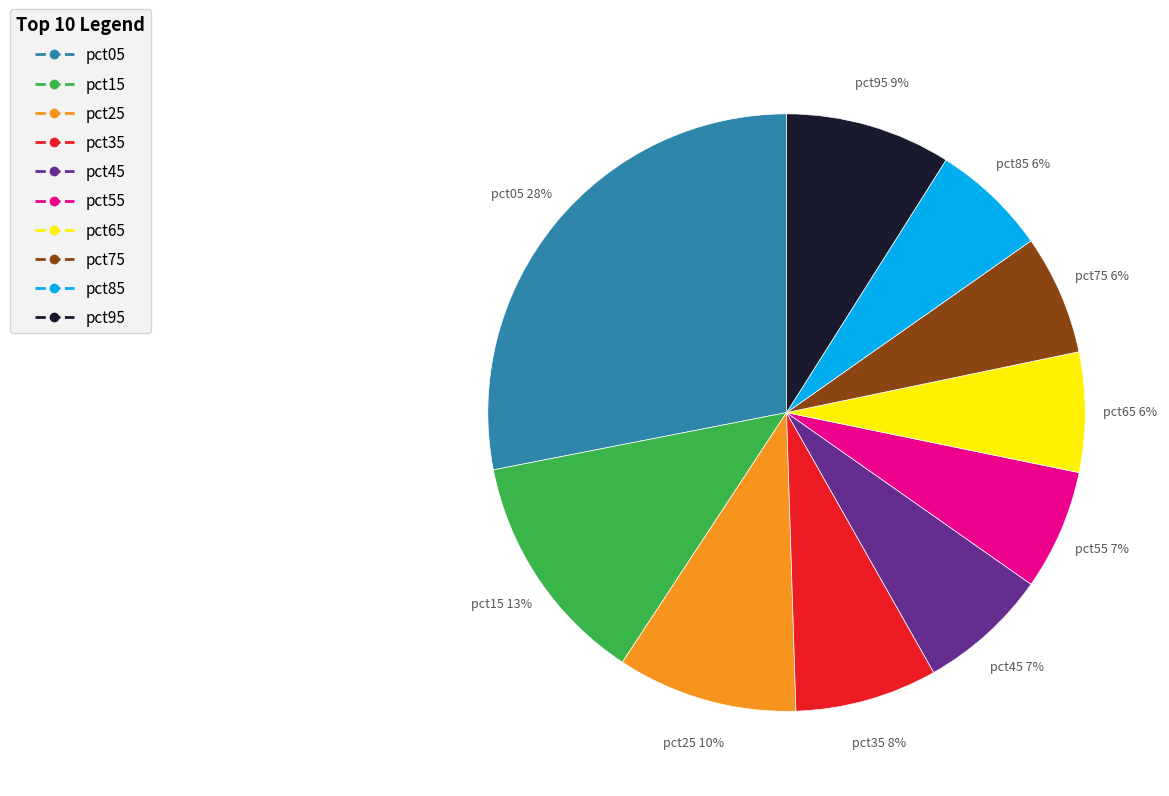

Which category has the biggest portion of the pie?

pct05